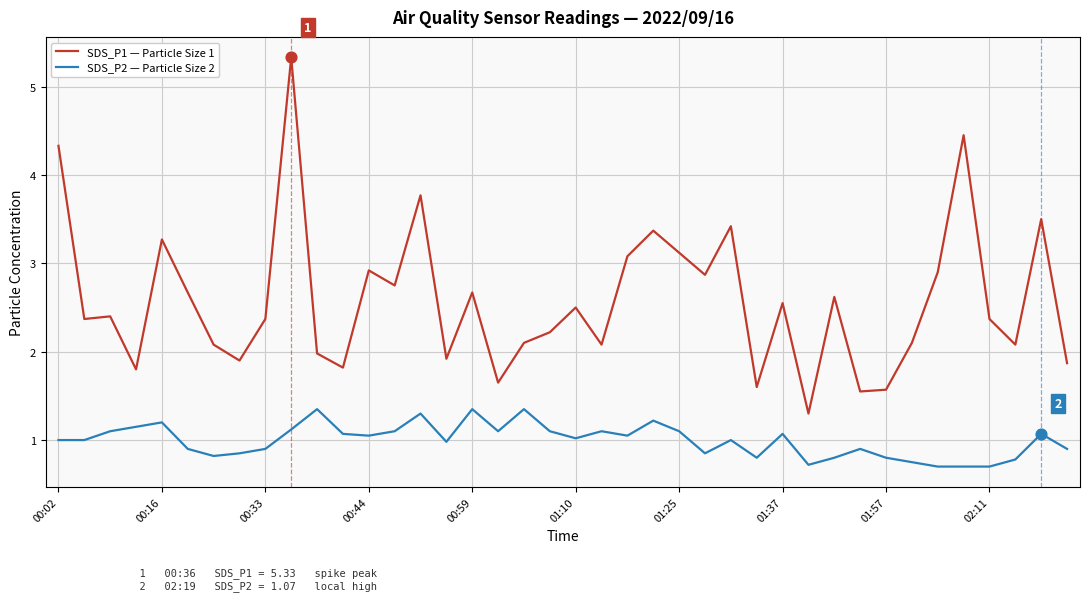

Which series has the widest spread of values?

SDS_P1 — Particle Size 1